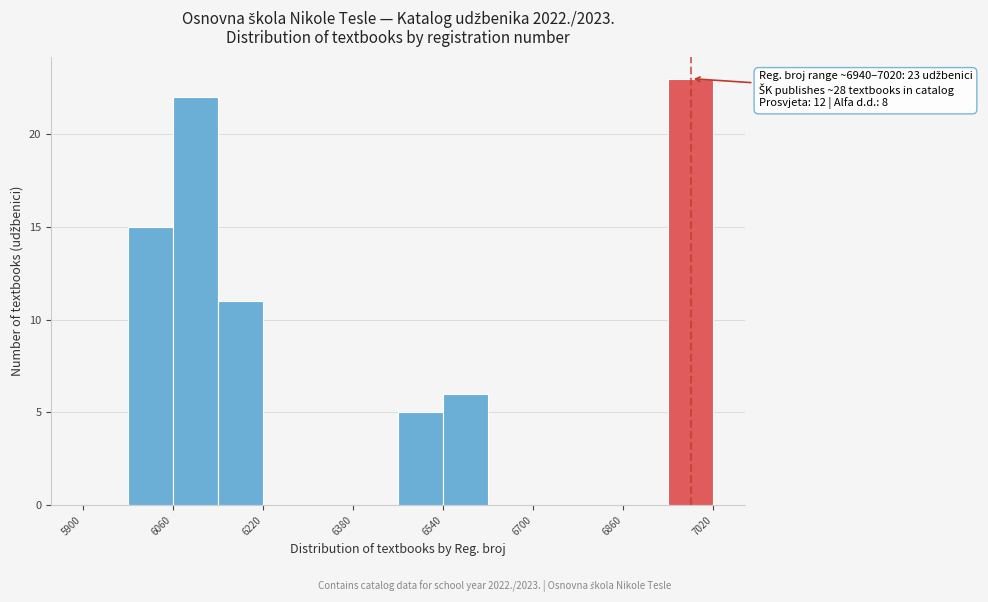

Over which range of the x-axis is the bar tallest?

6940 to 7020